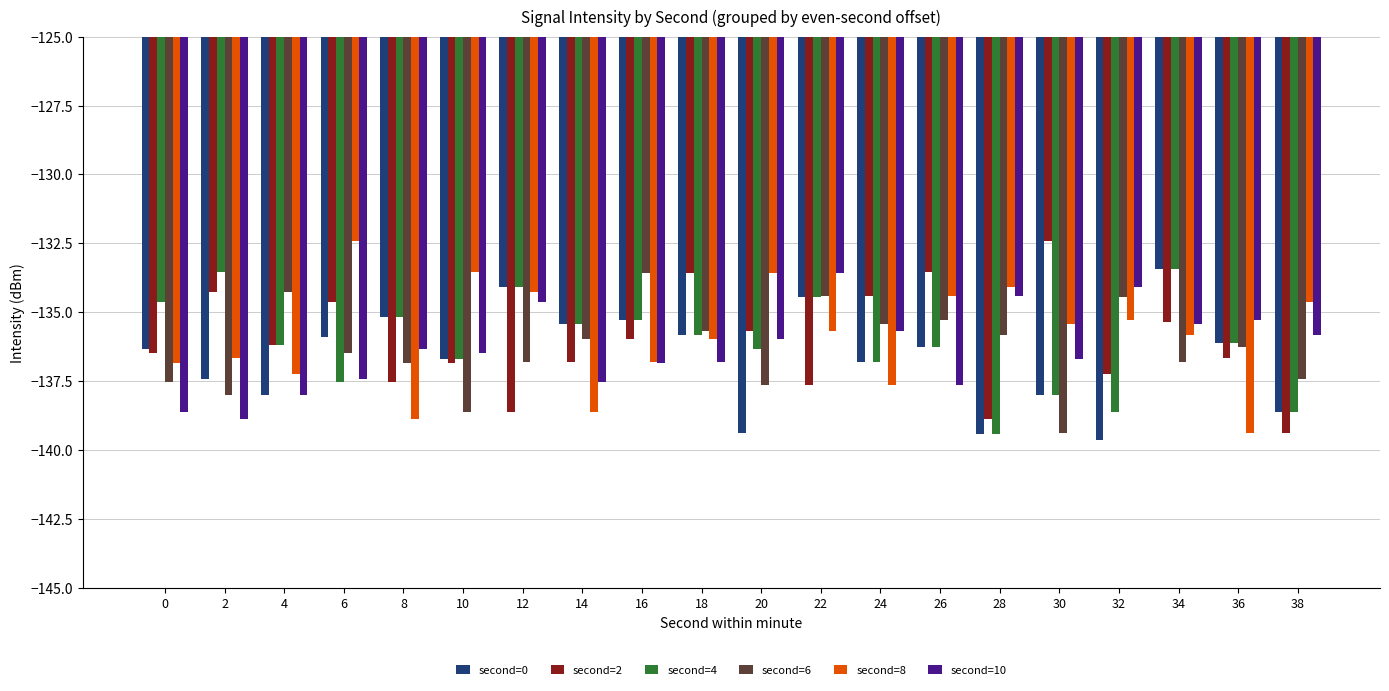

What are all the series names shown in the legend?

second=0, second=2, second=4, second=6, second=8, second=10